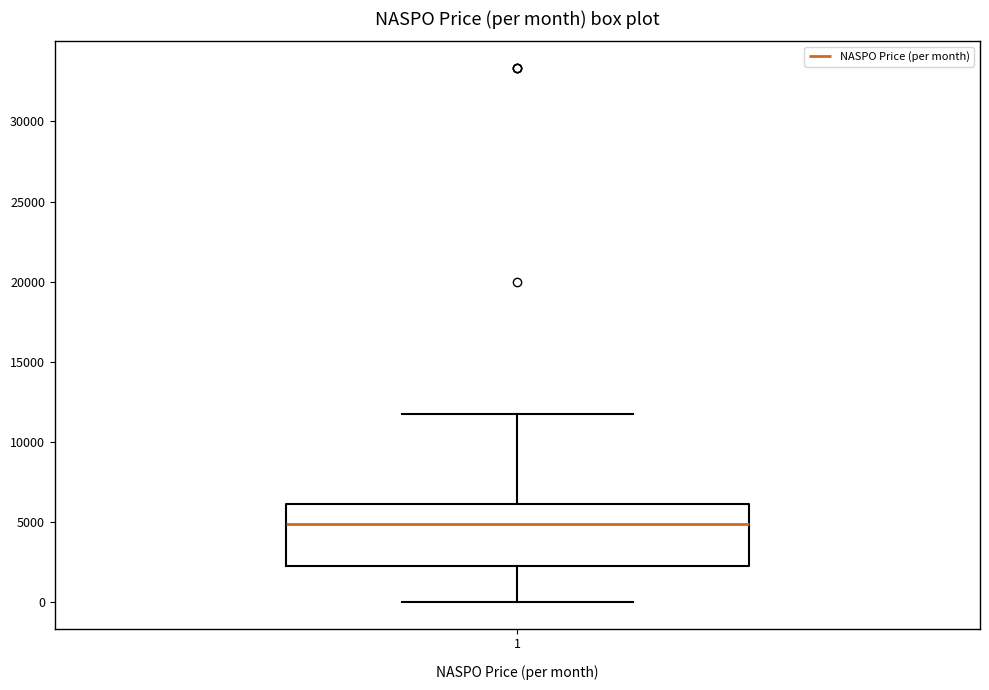

Where does the upper whisker of the box at x = 1 end on the y-axis? The values are not printed on the chart, so give them approximately, as read against the axis.

11500